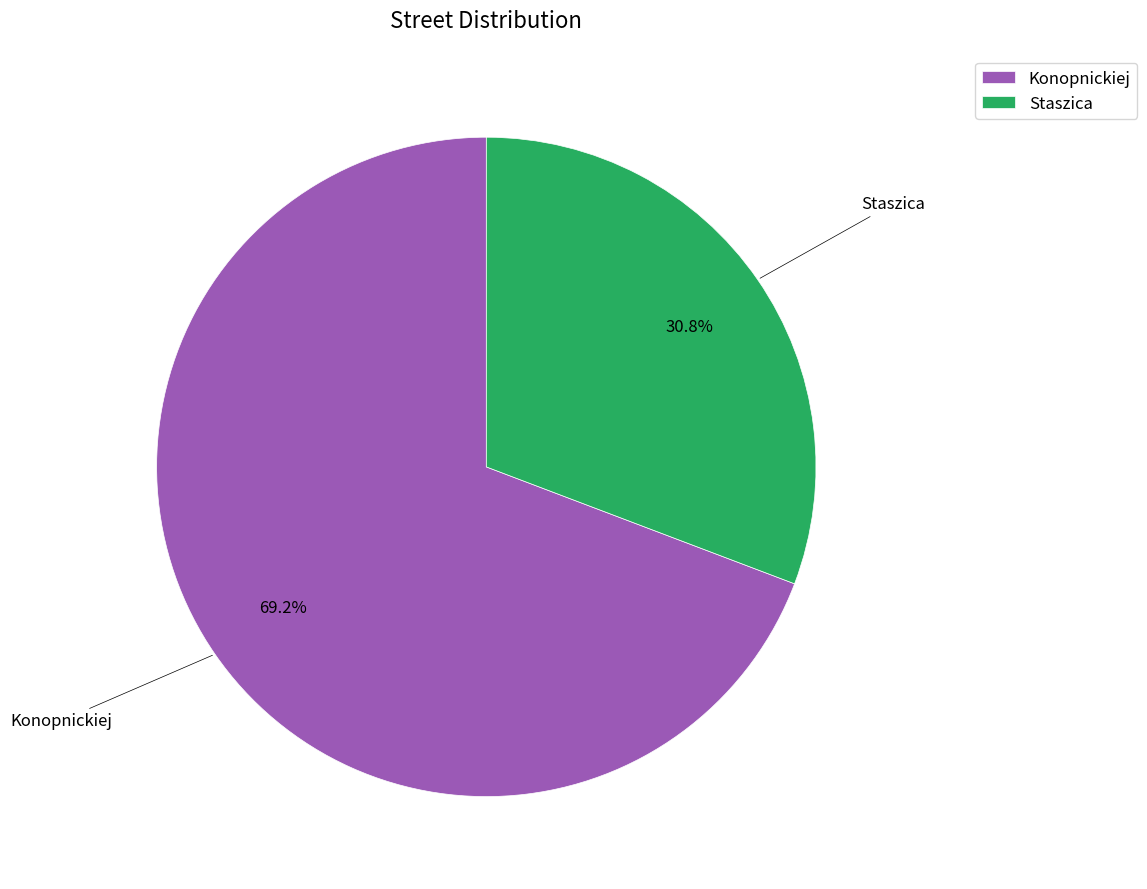

To the nearest percent, what is the difference between the Konopnickiej and Staszica slice percentages?

38%